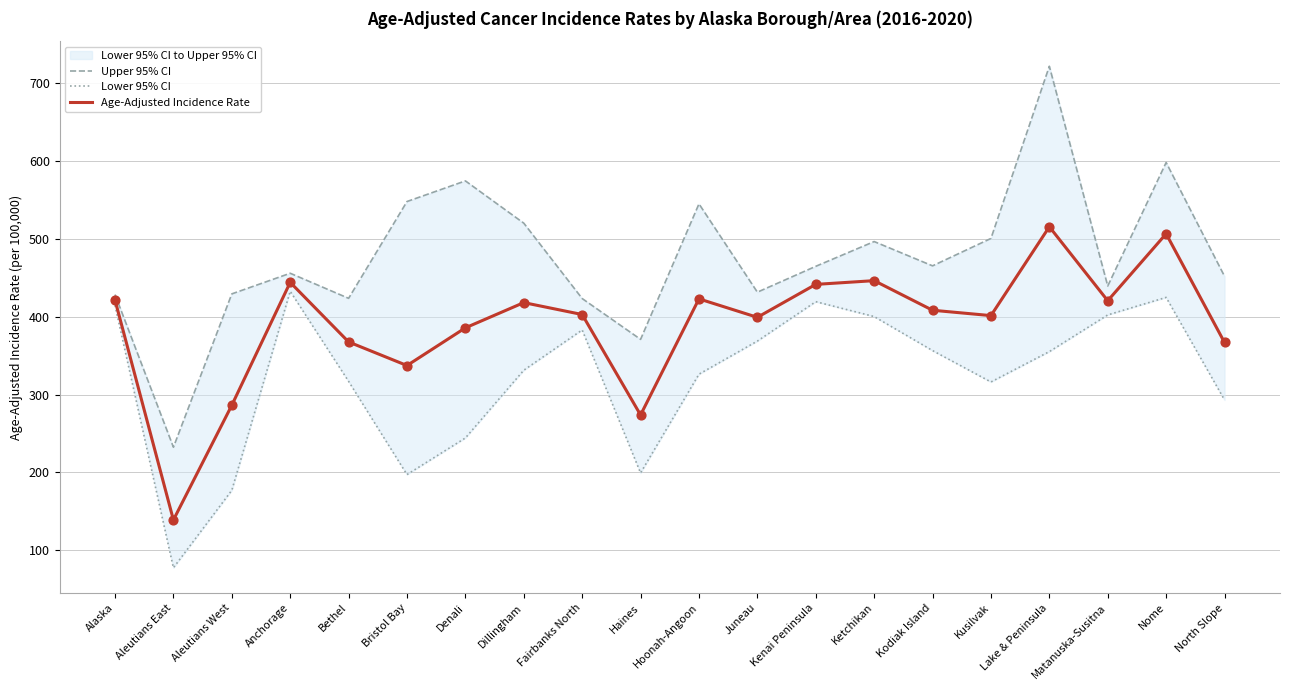

At how many categories does at least one series exceed 84?

20